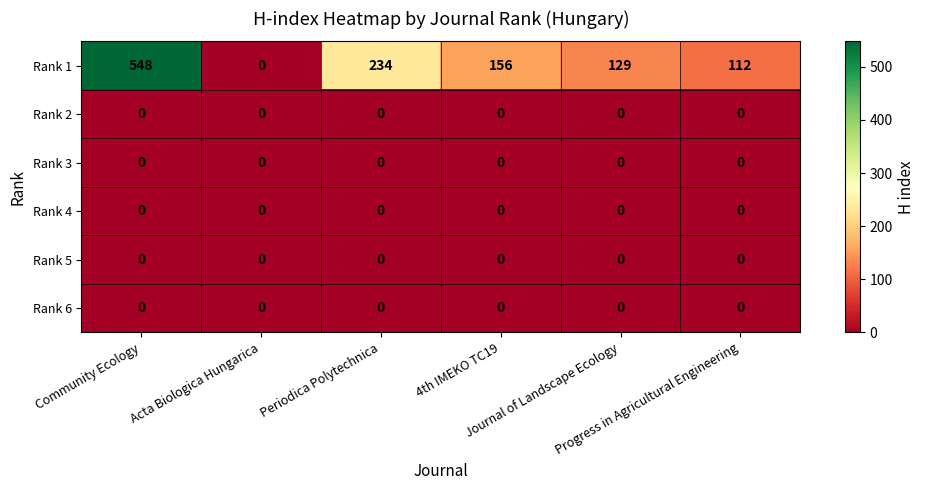

Which series has the largest range (max minus min)?

Rank 1